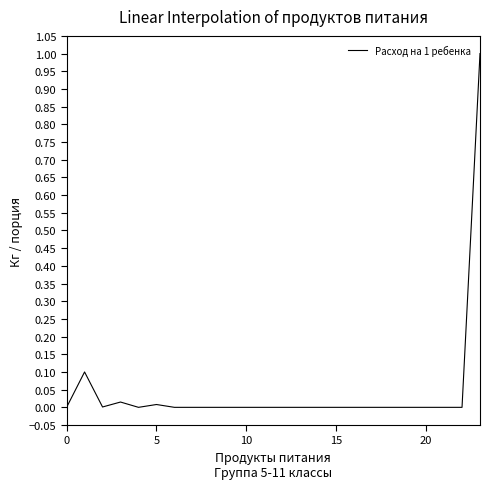

Does the chart display data point markers on the line(s)?

No